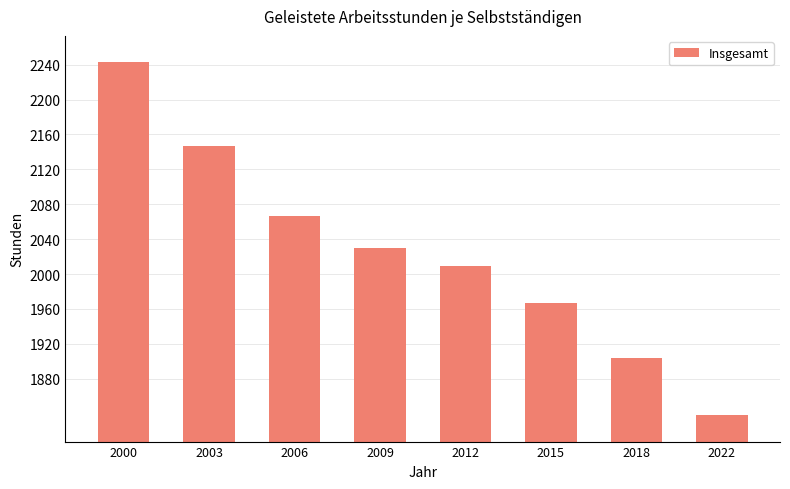

What is the minimum value shown in the chart?

1838